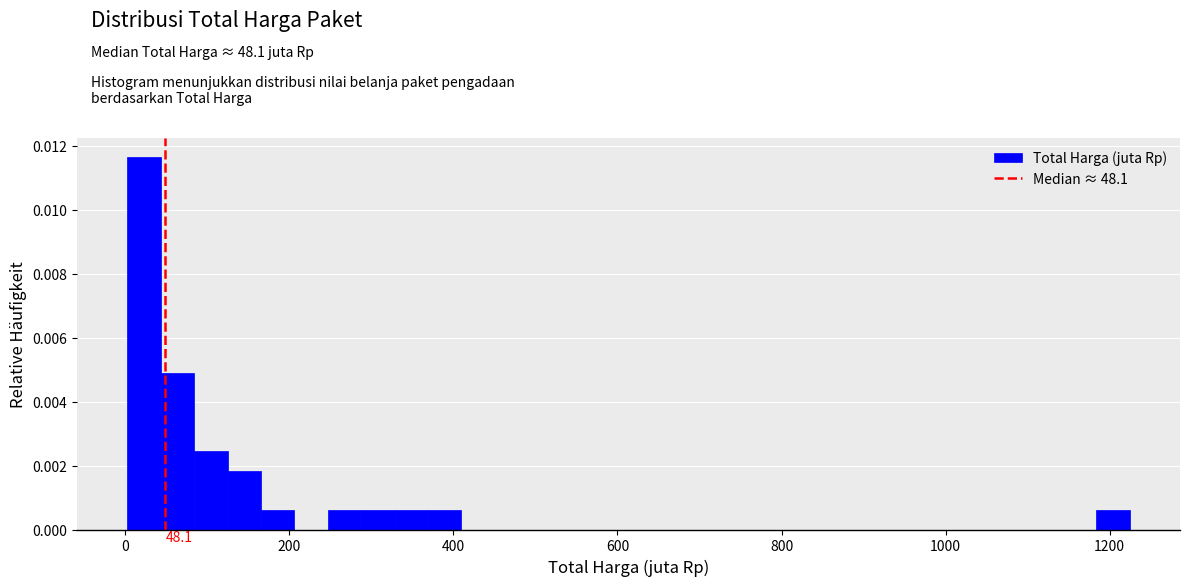

Around what value on the x-axis is the tallest bar? Give the approximate position of its centre, as read against the axis.

20